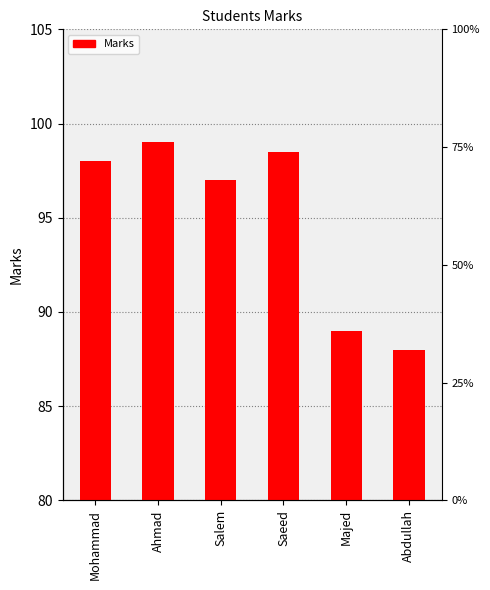

Is it true that the value at Majed is 52.7?

False